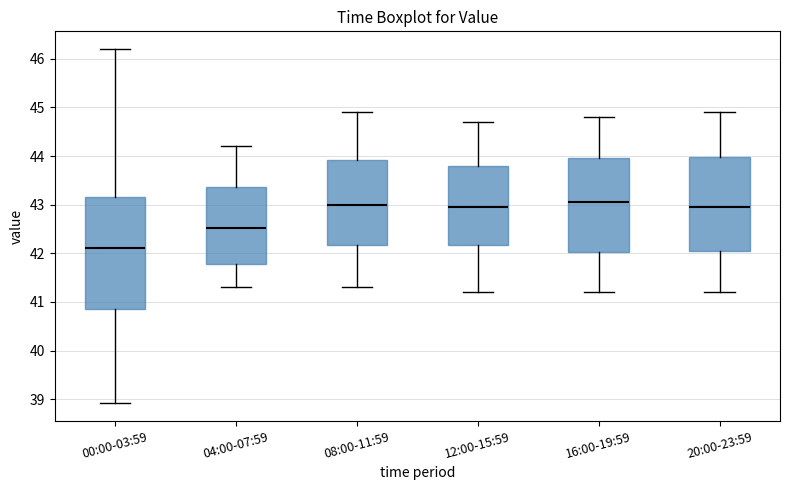

Where is the lower edge of the box for 00:00-03:59 on the y-axis? The values are not printed on the chart, so give them approximately, as read against the axis.

40.9